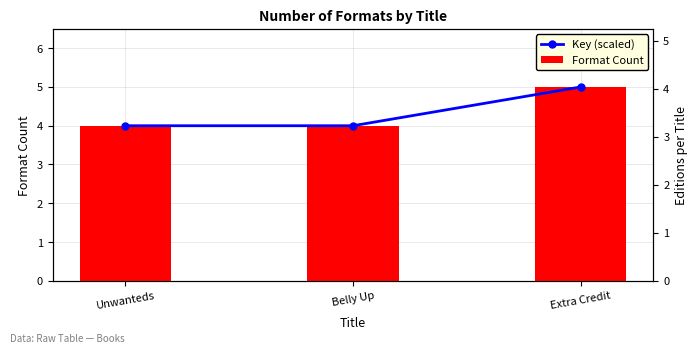

What position from the left is Extra Credit?

3